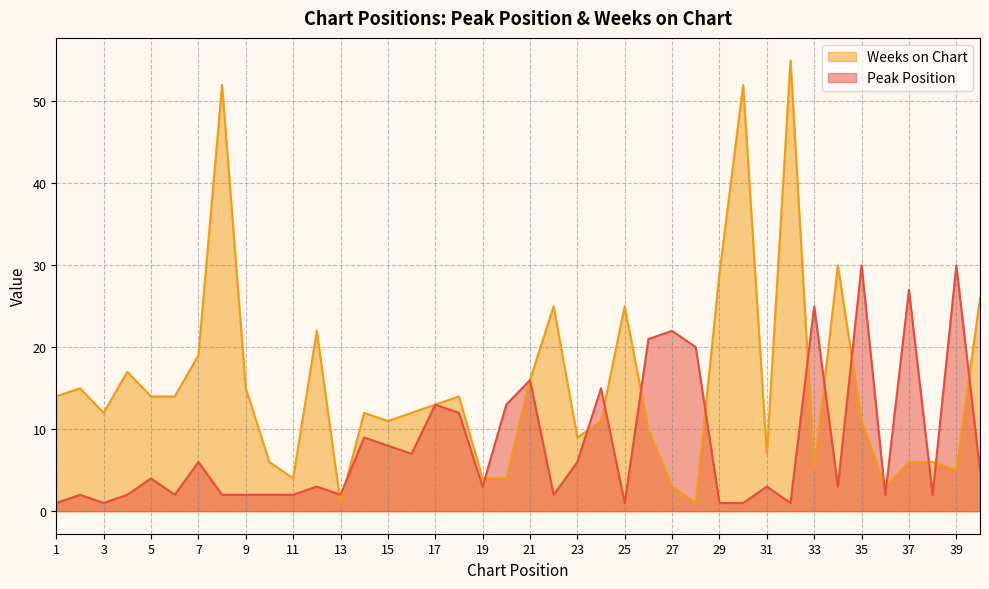

True or false: Weeks on Chart and Peak Position cross at least once.

True